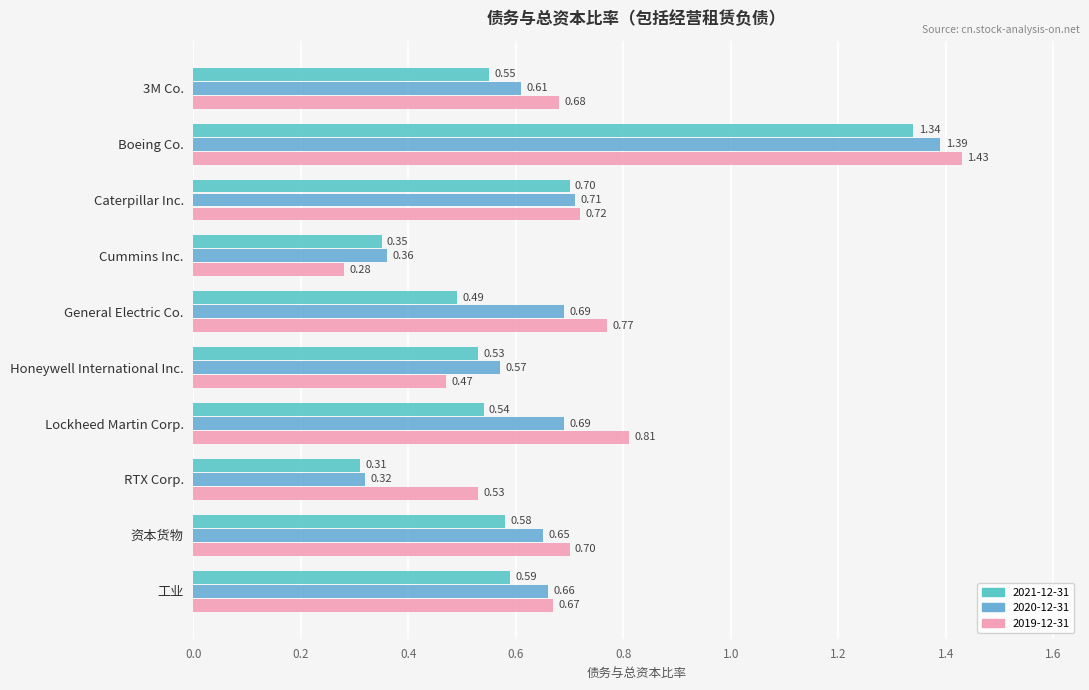

What is the sum of the 2021-12-31 values at Boeing Co. and RTX Corp.?

1.7